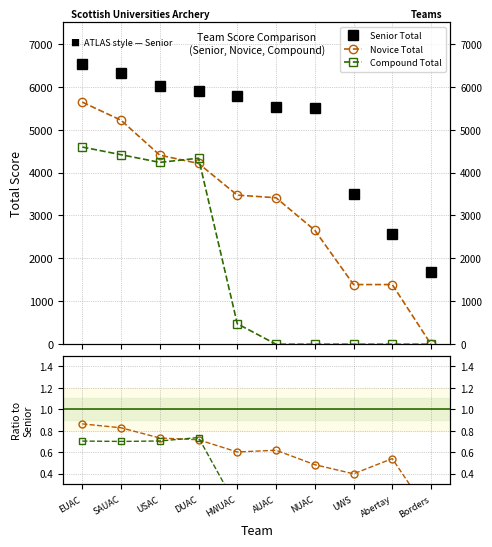

What is the spread (max minus min) of values at USAC?

6021.3